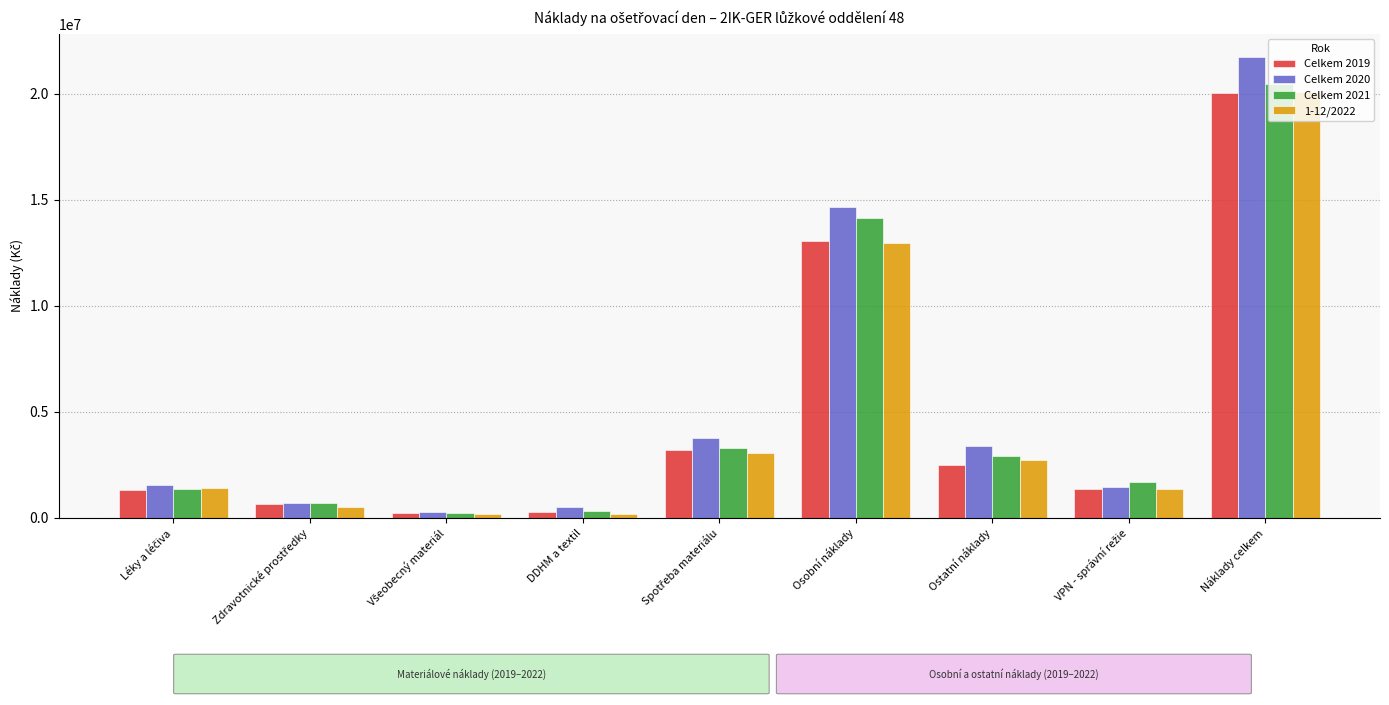

Count the number of data series in this chart.

4